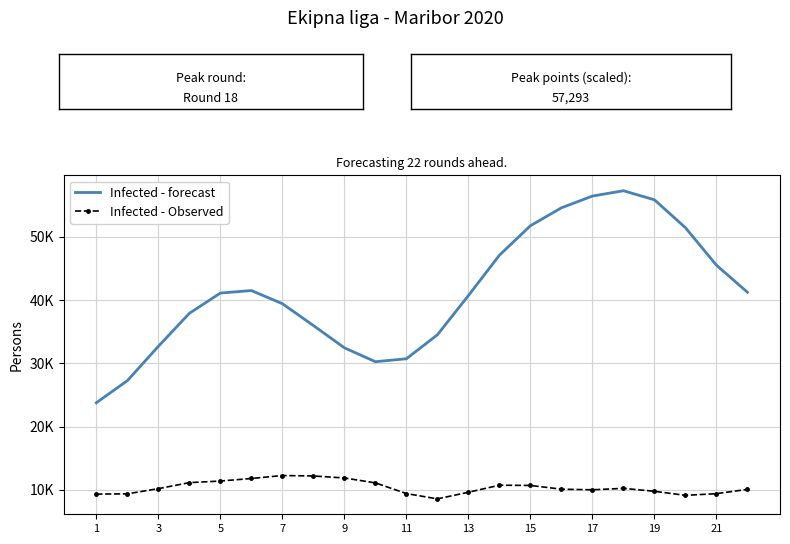

What are all the series names shown in the legend?

Infected - forecast, Infected - Observed